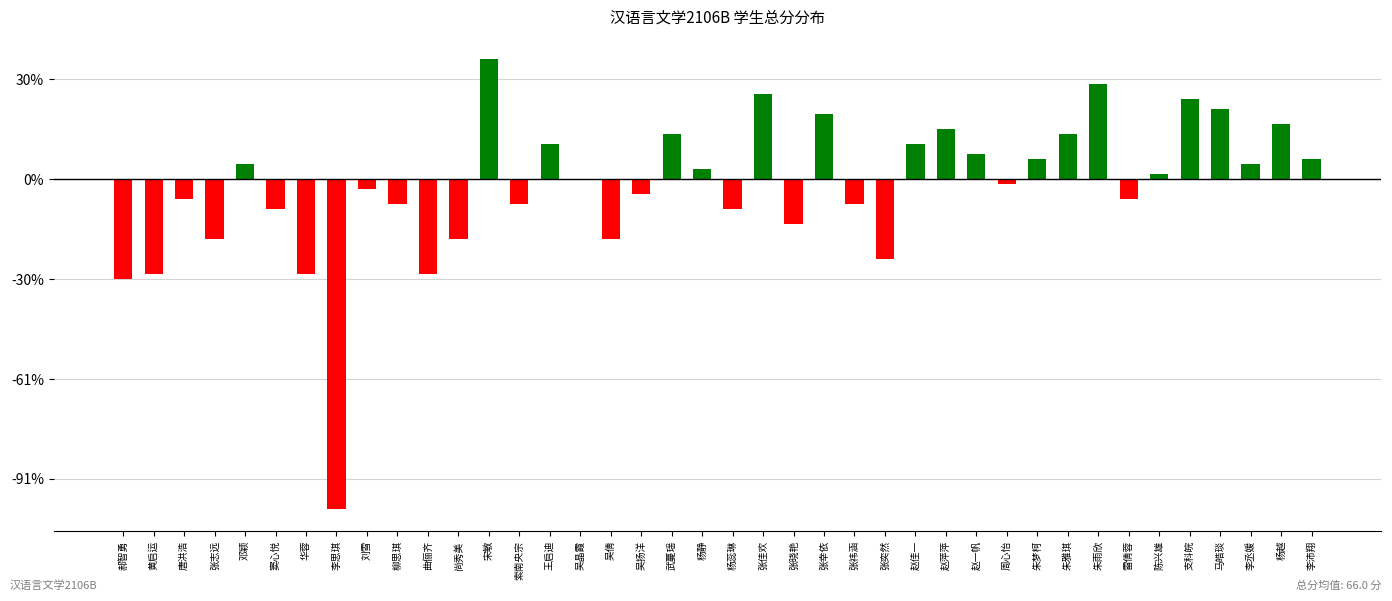

Rank the categories by value from highest to lowest.

宋敏, 朱雨欣, 张佳欢, 支科皖, 马皓琰, 张幸依, 杨越, 赵萍萍, 武蔓瑶, 朱雅琪, 王启迪, 赵佳一, 赵一帆, 朱梦柯, 李沛翔, 邓颖, 李丞媛, 杨静, 陈兴雄, 吴晶霞, 周心怡, 刘雪, 吴扬洋, 唐洪浩, 雷倩蓉, 柳思琪, 索南央宗, 张祎涵, 窦心悦, 杨蕊琳, 张晓艳, 张志远, 尚秀美, 吴倩, 张奕然, 黄启运, 华蓉, 曲俪齐, 郝智勇, 李思琪